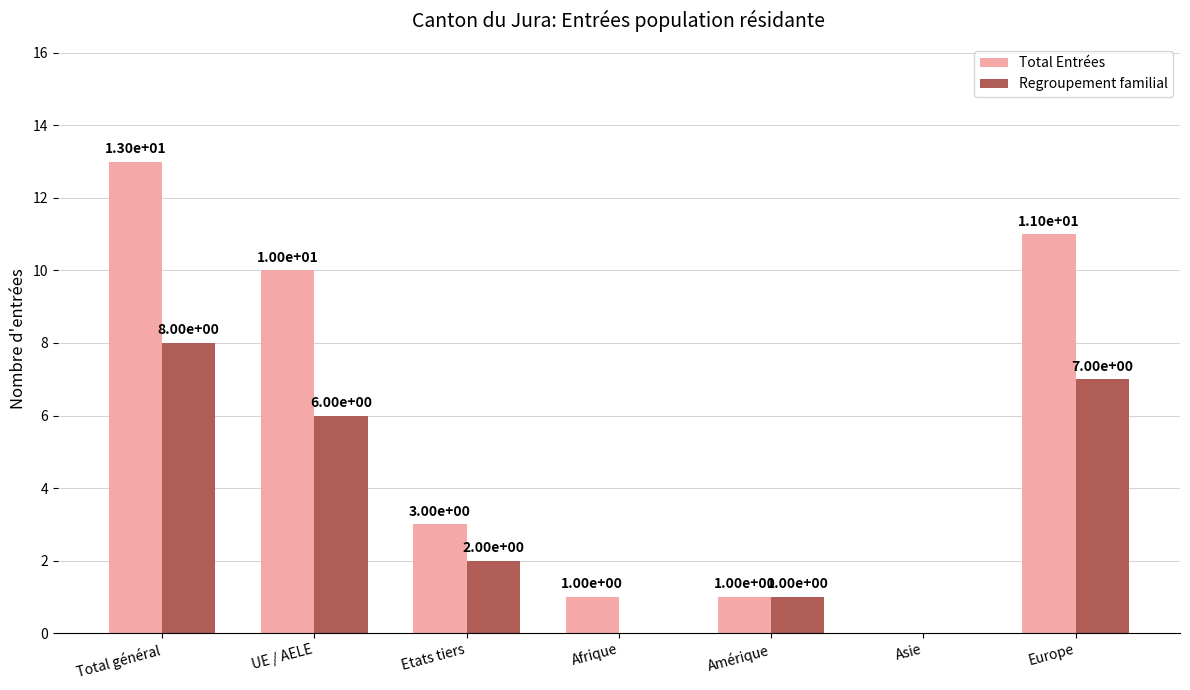

Count the Regroupement familial values in the range 0 to 7.

6